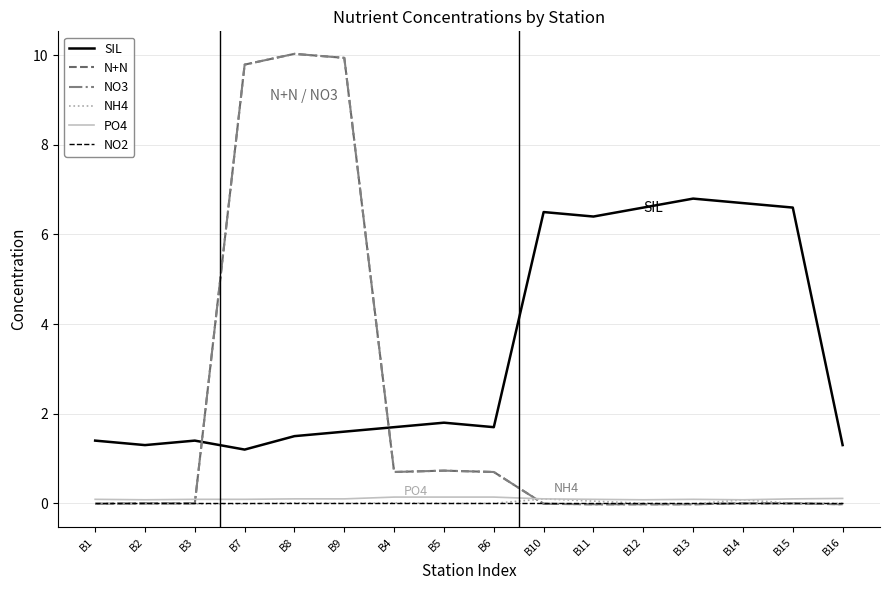

Is it true that NO3 equals 0.7 at B4?

True